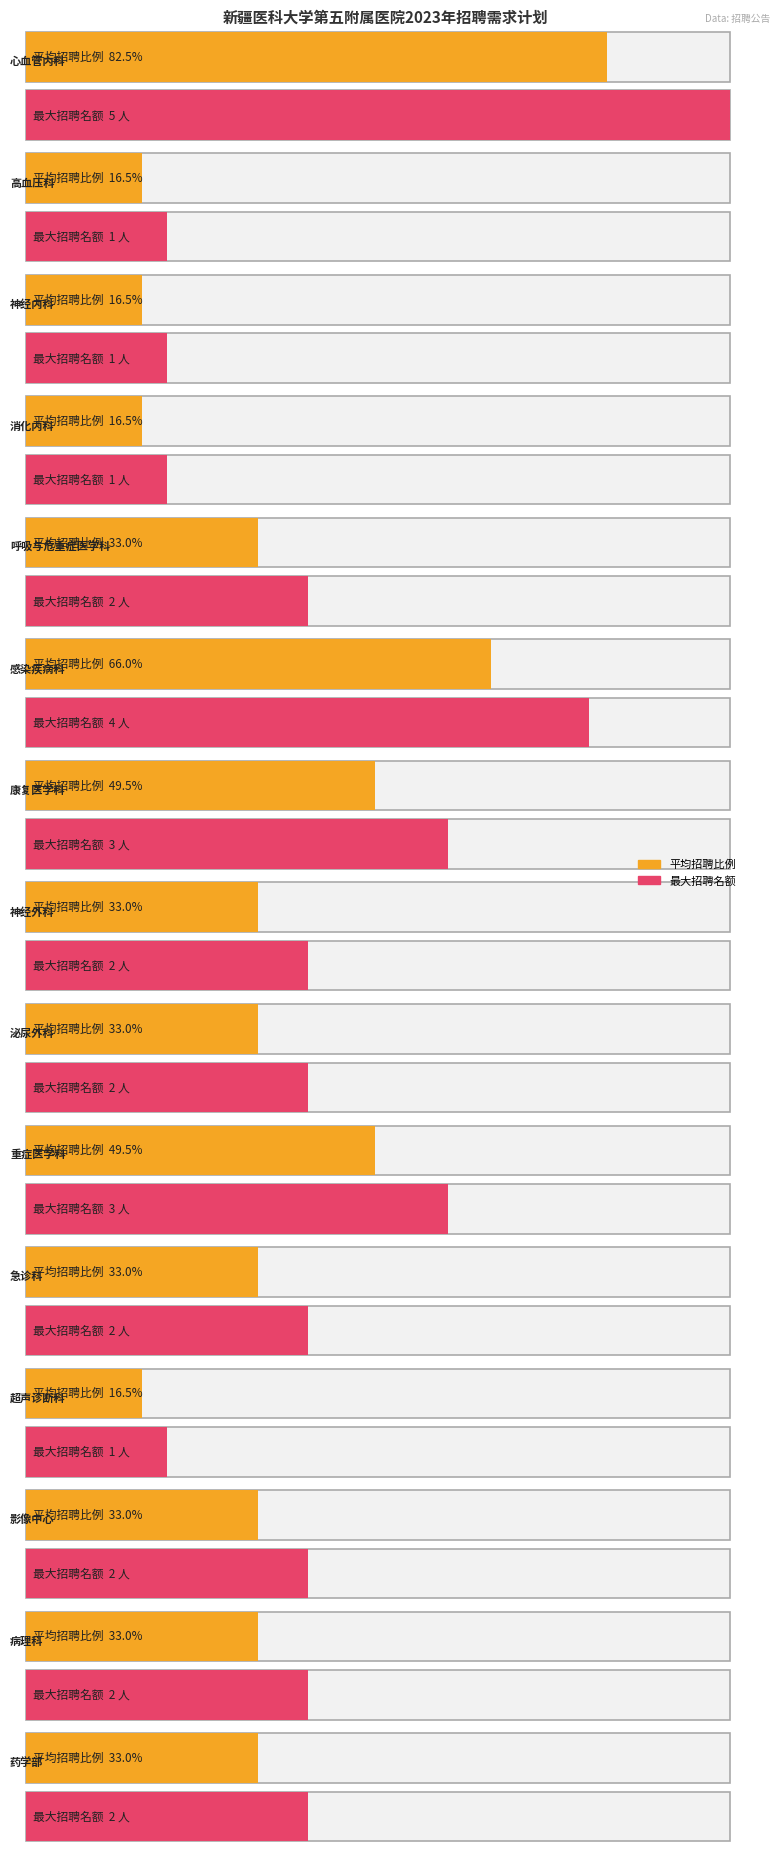

The chart shows a value of 5 at 心血管内科. True or false?

True